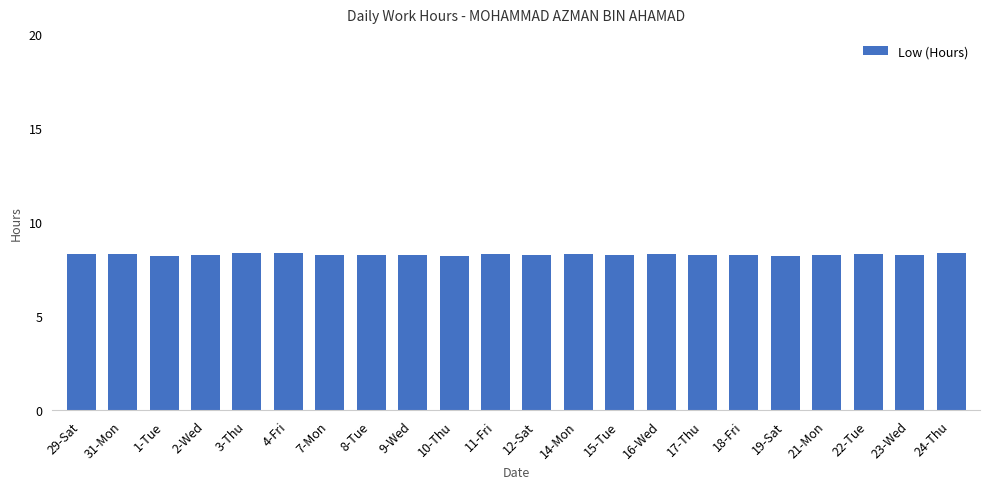

What is the smallest value displayed?

8.2